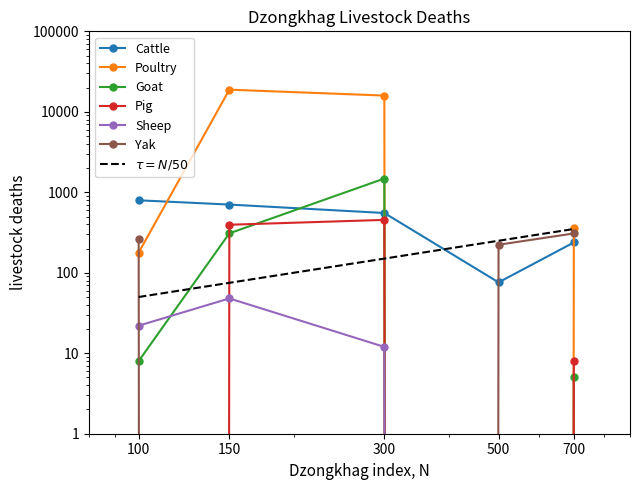

How many categories are shown in the chart?

5